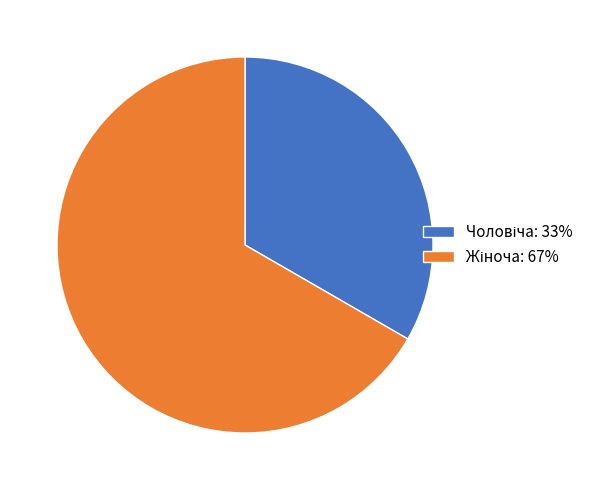

Is there any slice that represents more than half of the pie?

Yes